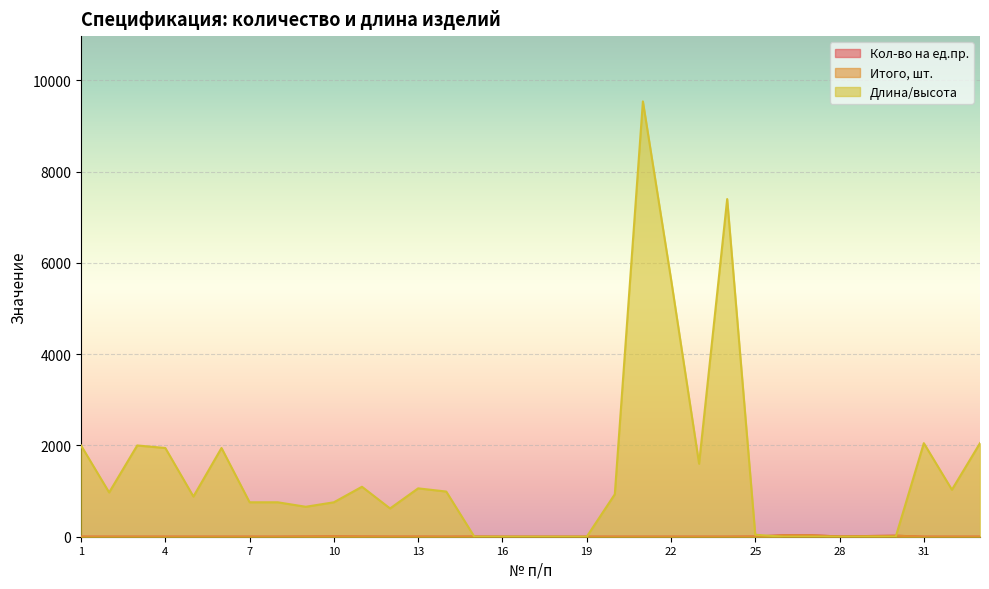

After their last crossing, which series has the higher values: Длина/высота or Кол-во на ед.пр.?

Длина/высота